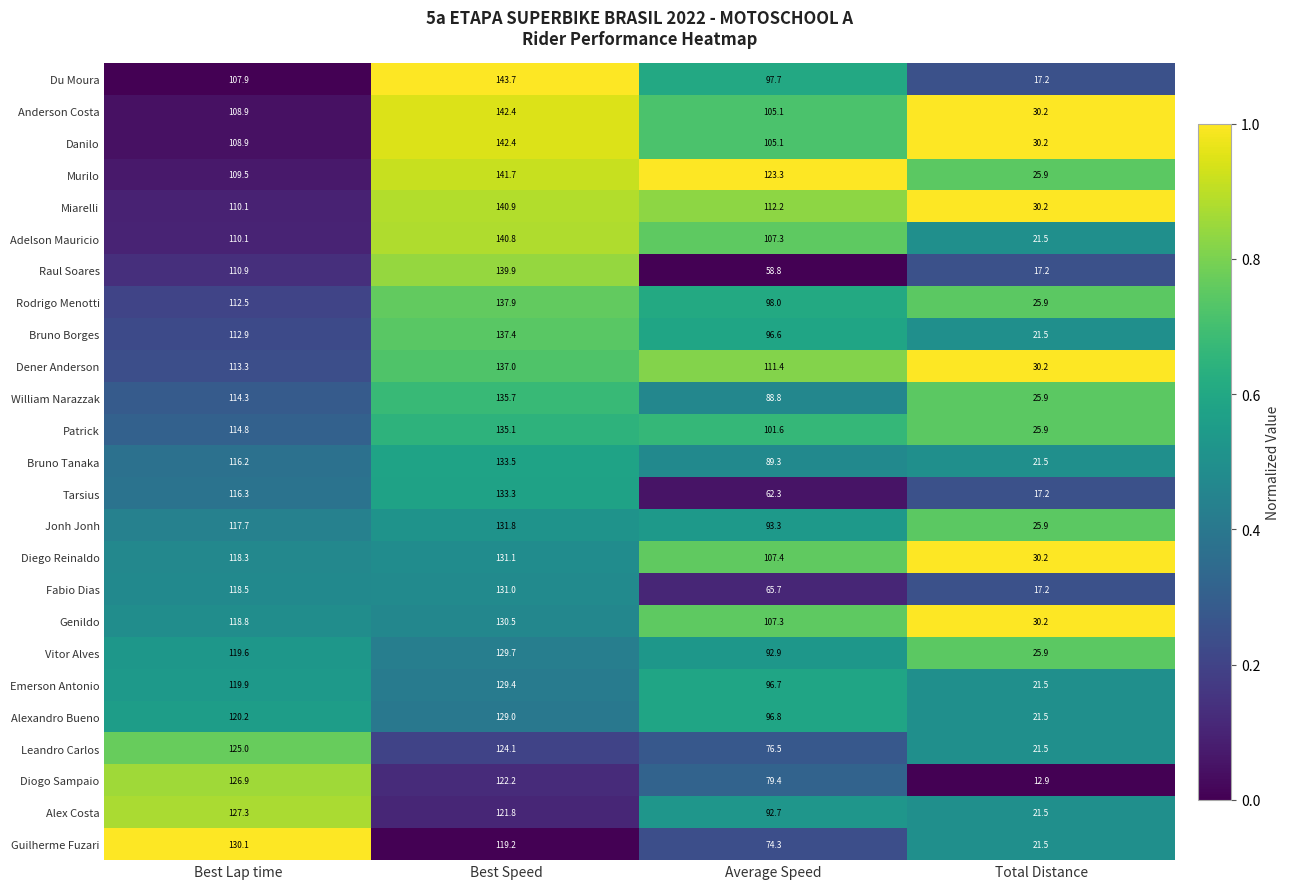

Which series has the largest total across all categories?

Murilo